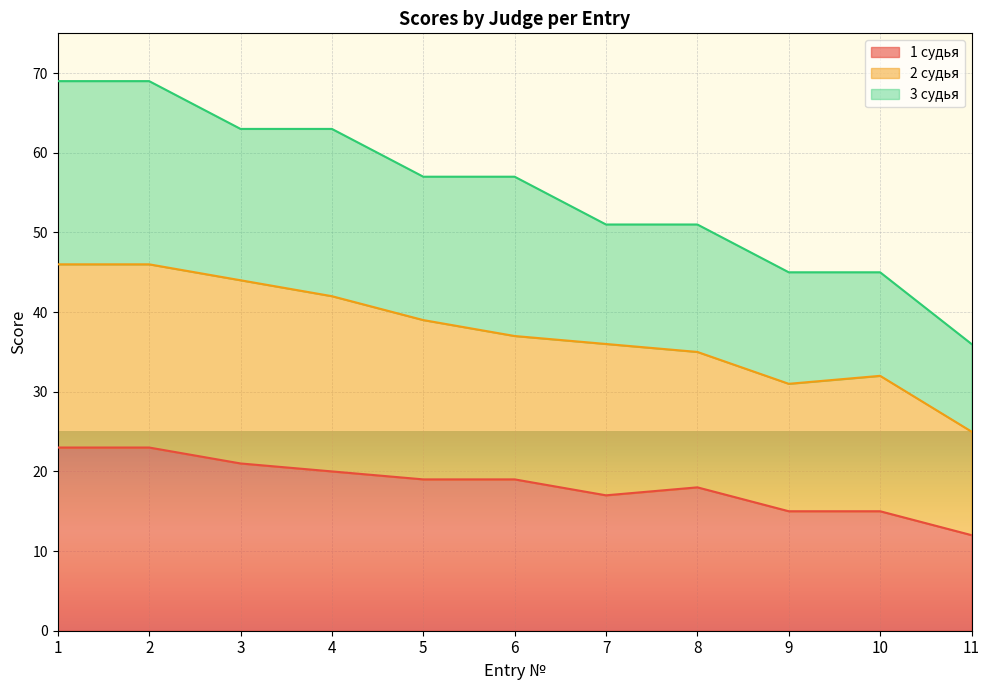

Which category has the lowest value in the 2 судья series?

11